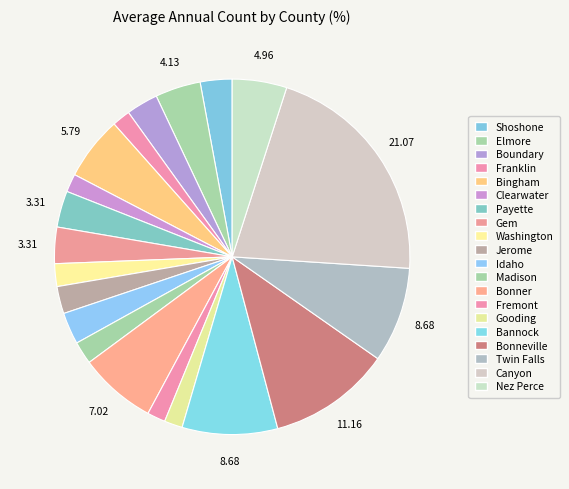

What portion of the pie excludes Idaho?

97.1%